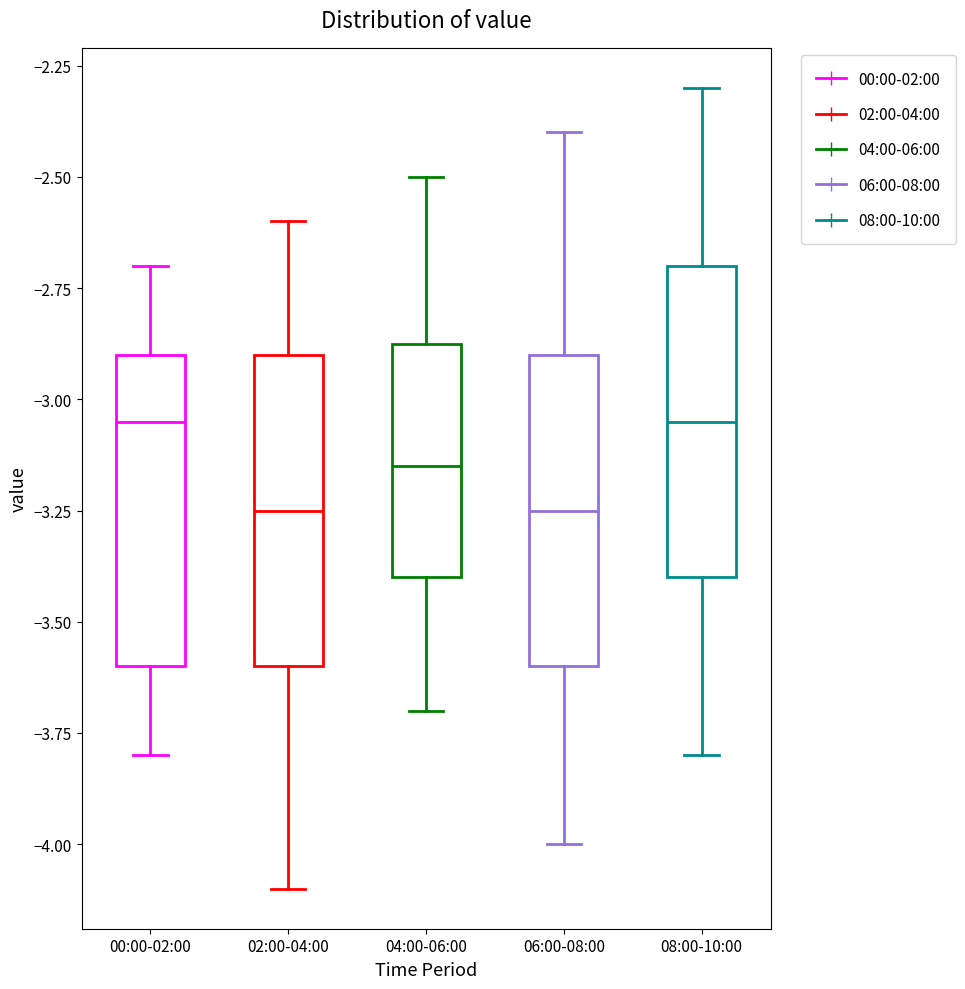

Where does the upper whisker of the box for 00:00-02:00 end on the y-axis? The values are not printed on the chart, so give them approximately, as read against the axis.

-2.70